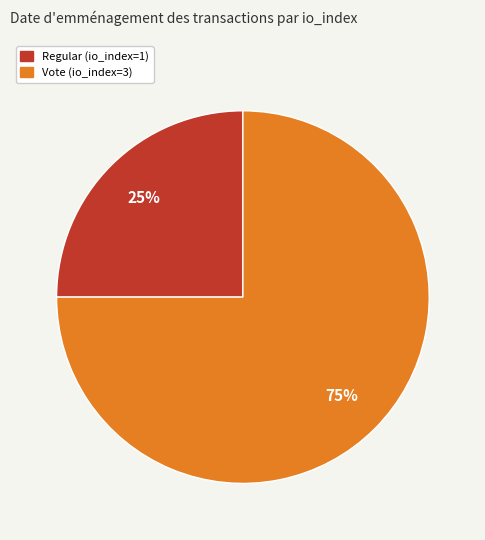

To the nearest percent, what is the combined percentage of Regular and Vote?

100%